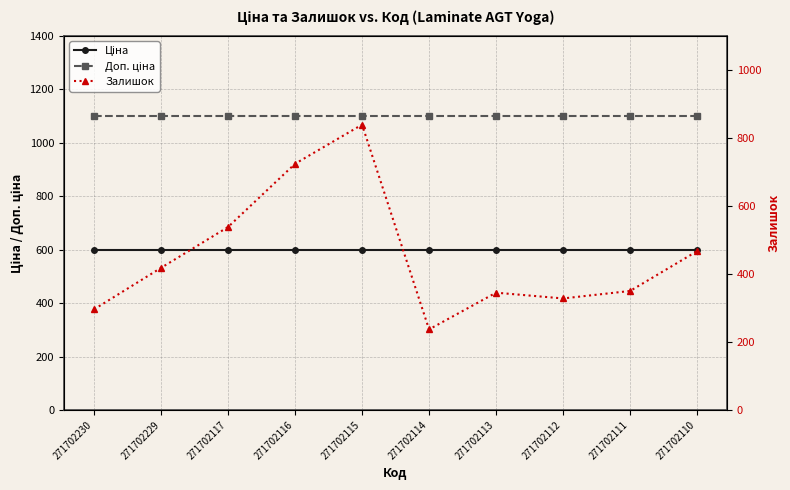

Is it true that Залишок equals 538.0 at 271702117?

True